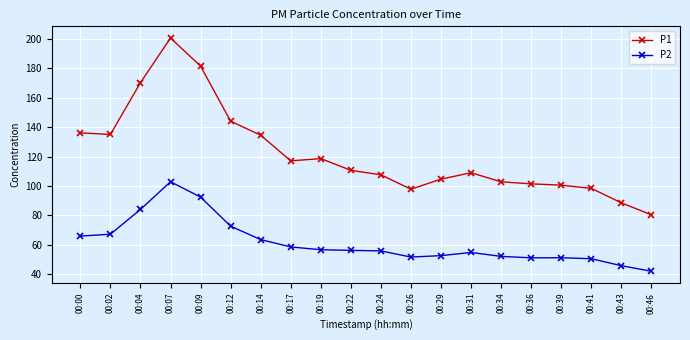

Does the chart have visible grid lines?

Yes